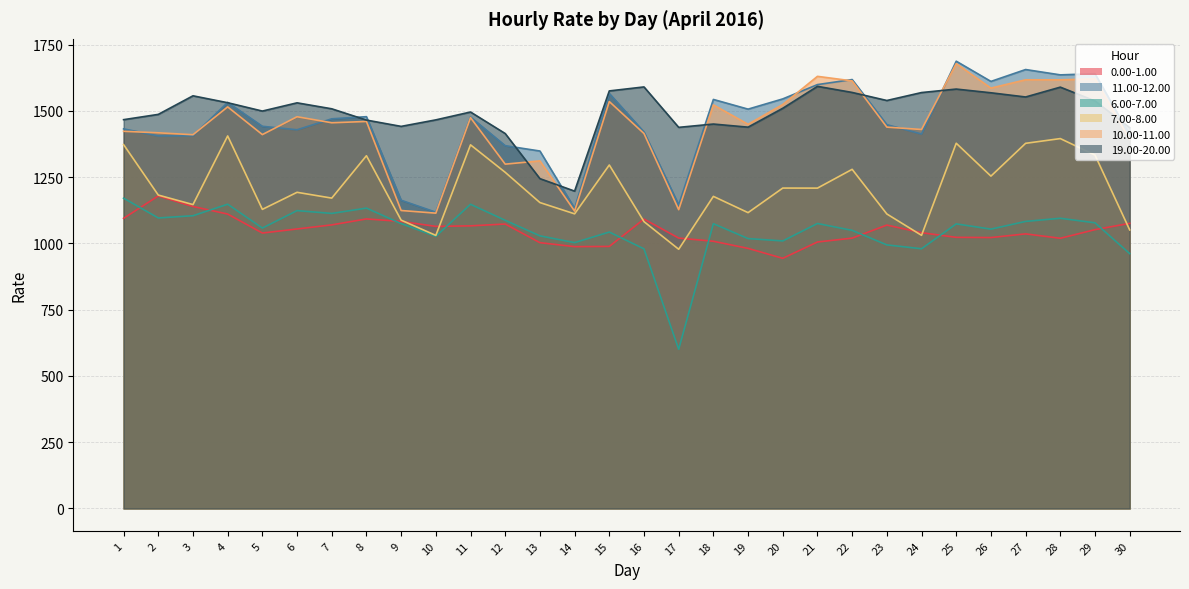

Which series has the largest total across all categories?

19.00-20.00